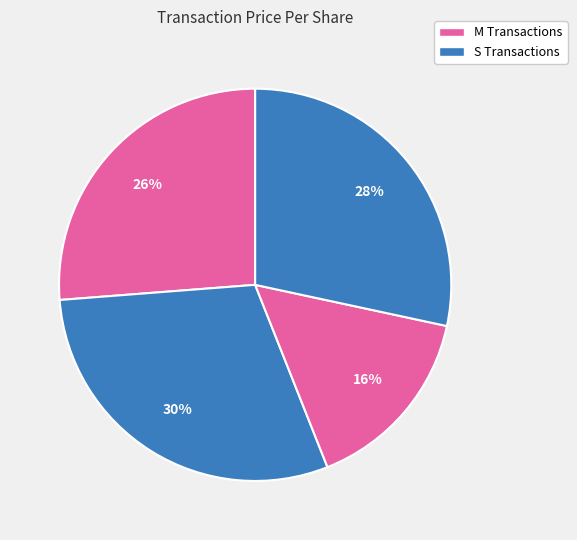

How many slices are in this pie chart?

4